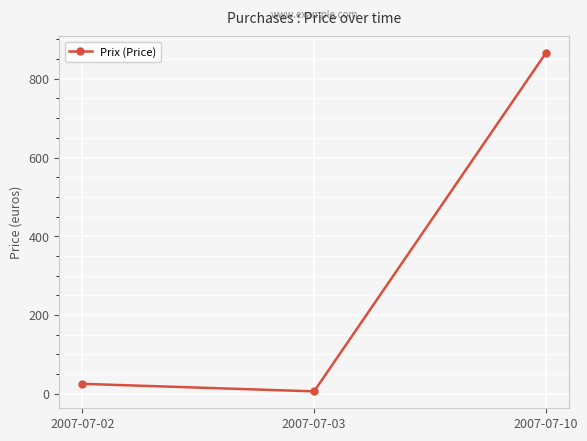

At which category does the chart reach its minimum across all series?

2007-07-03